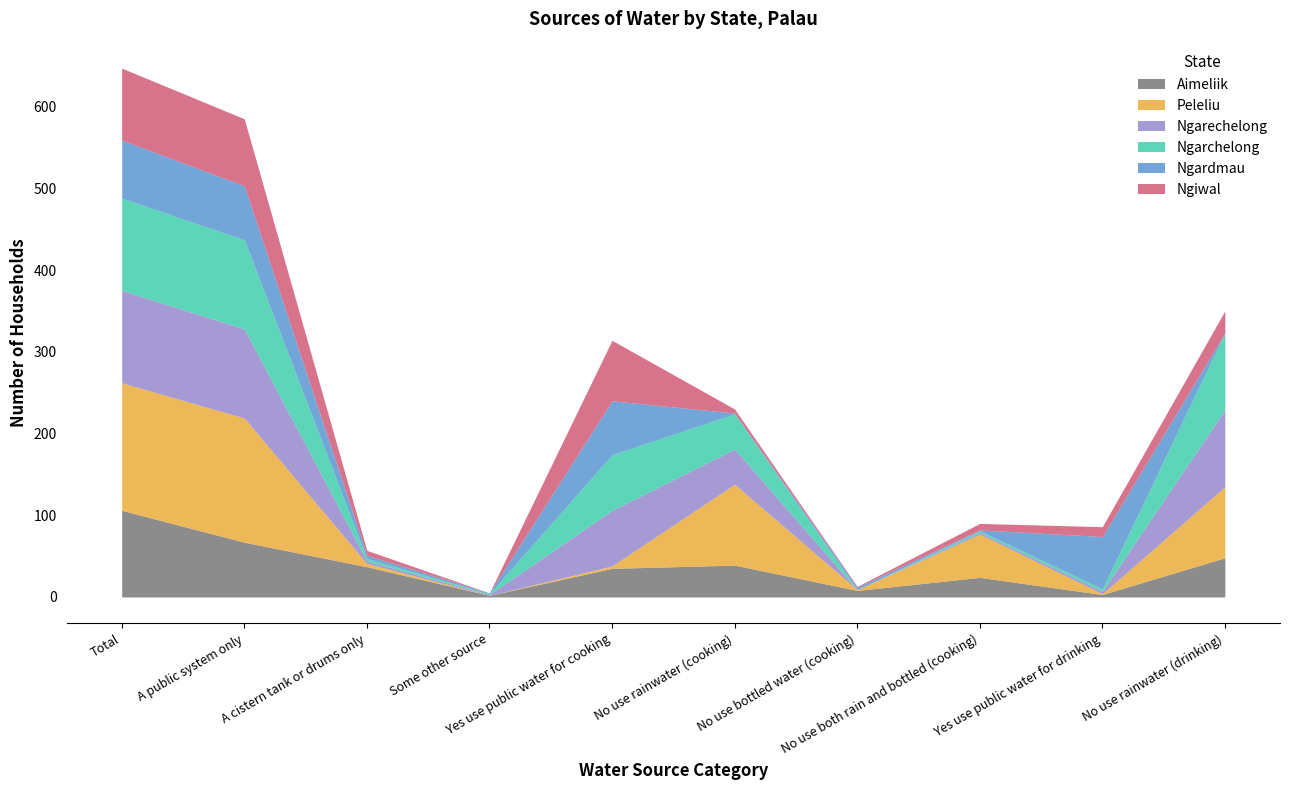

Is the value of Ngiwal at A cistern tank or drums only greater than the value of Ngardmau at No use bottled water (cooking)?

Yes